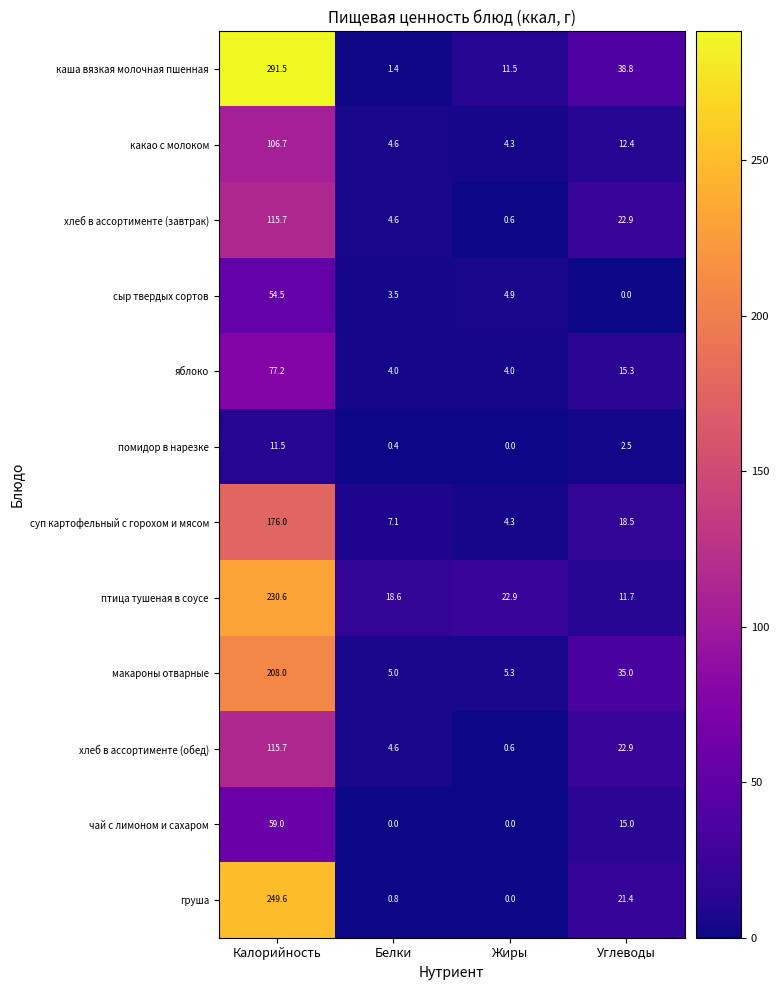

At how many categories does at least one series exceed 54?

1